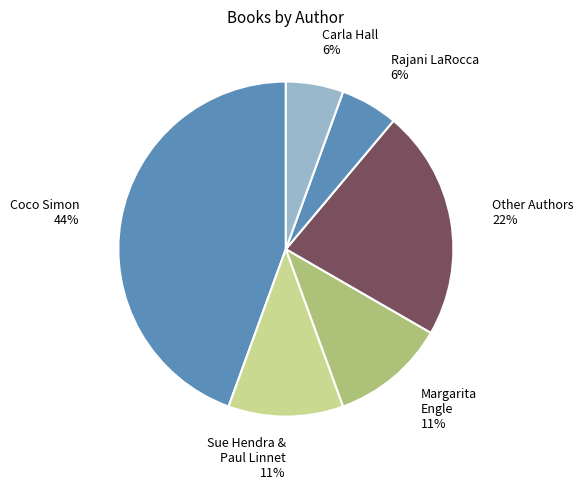

Is there any slice that represents more than half of the pie?

No